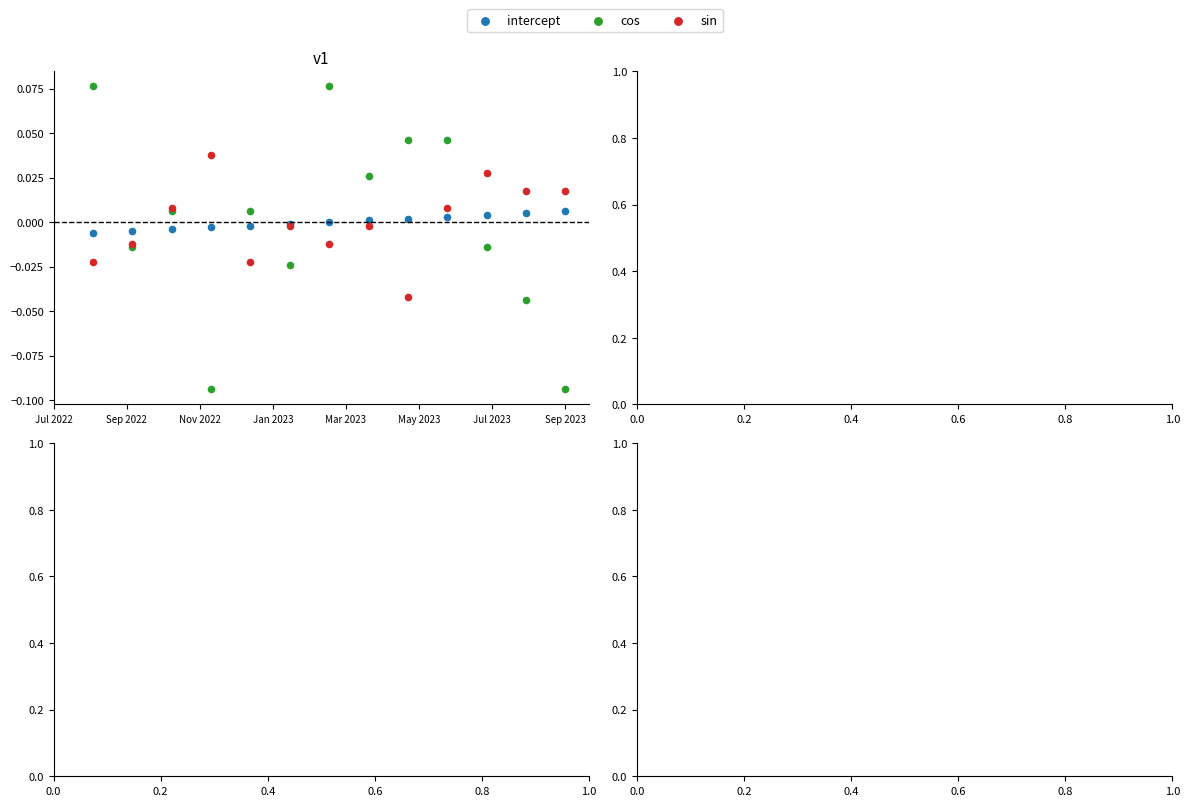

Which series has the widest spread of Y values?

cos